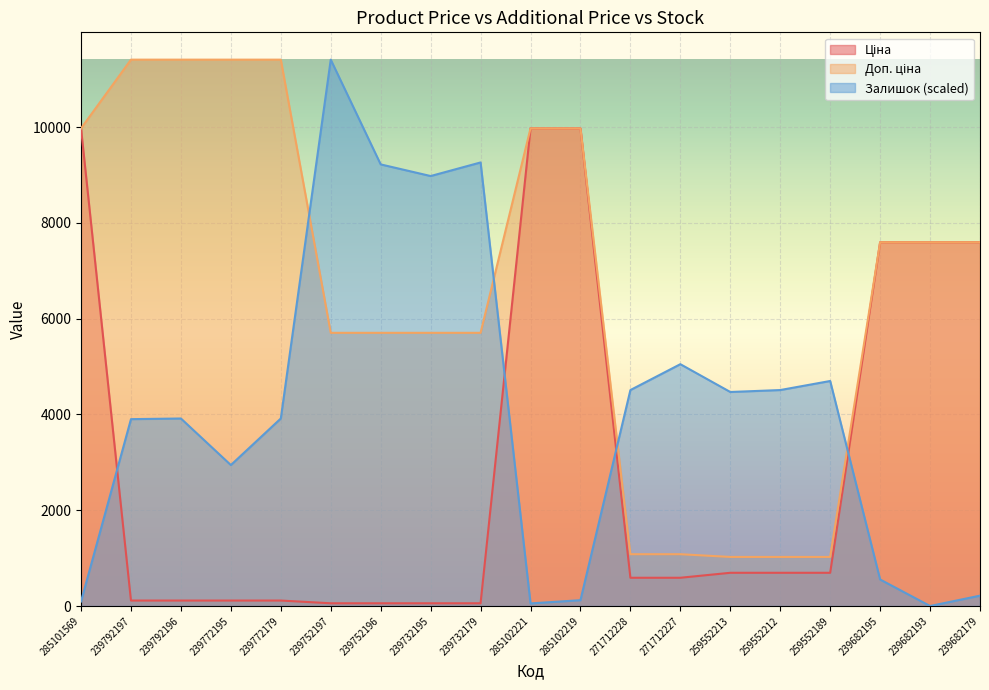

How many values in the Залишок series are below 3915?

8